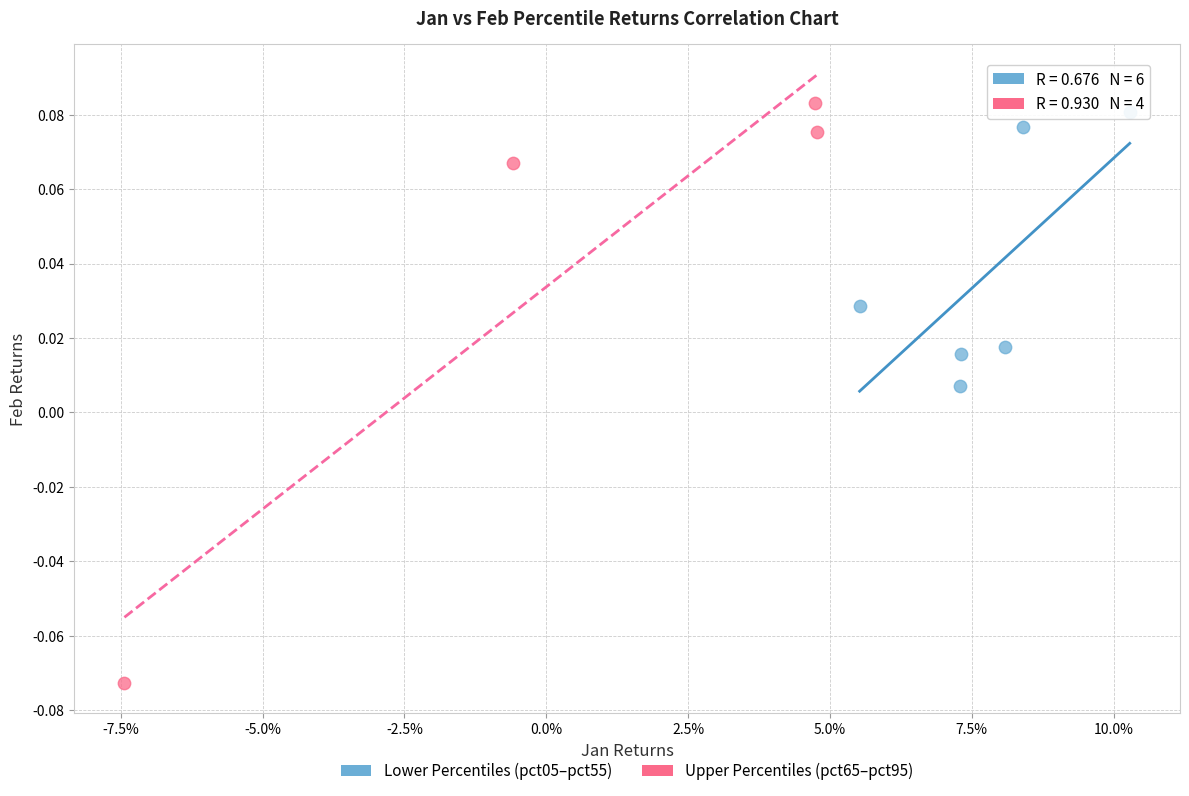

Which series contains the lowest Y value?

Upper Percentiles (pct65–pct95)